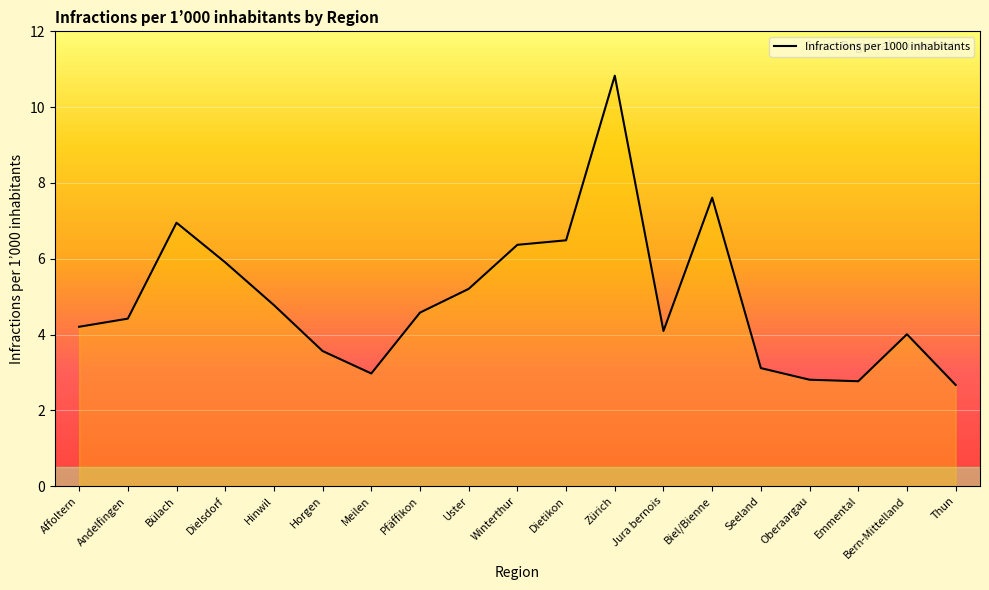

Count the number of data series in this chart.

1